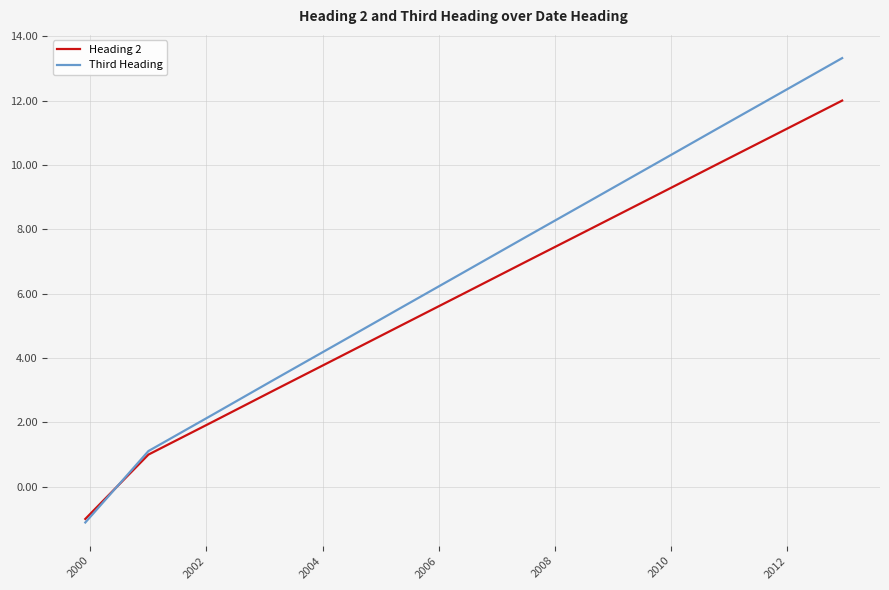

Which series has the widest spread of values?

Third Heading